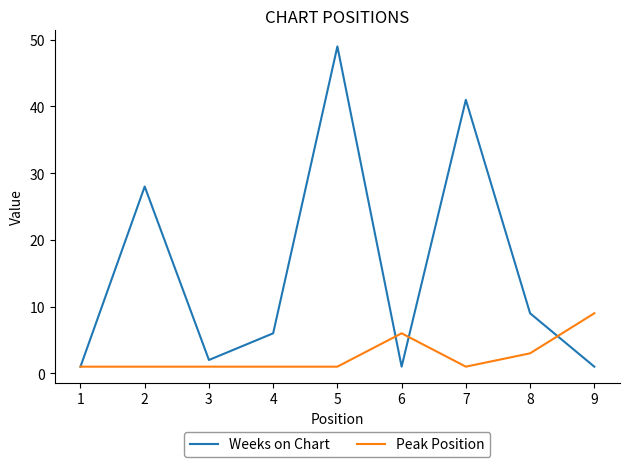

What is the sum of the Weeks on Chart values at 8 and 5?

58